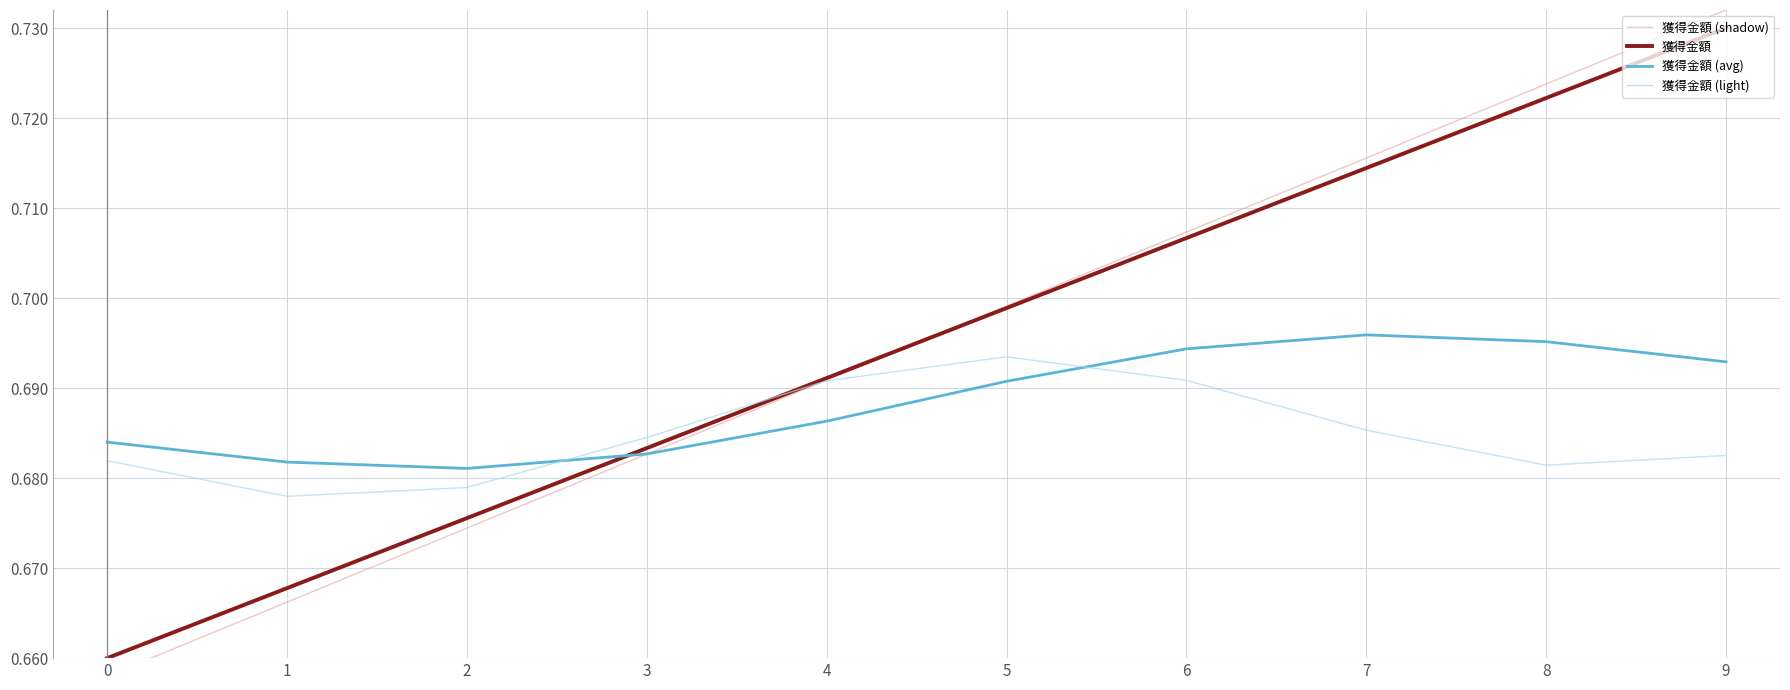

Rank the categories by 獲得金額 (light) value from lowest to highest.

1, 2, 8, 0, 9, 3, 7, 4, 6, 5